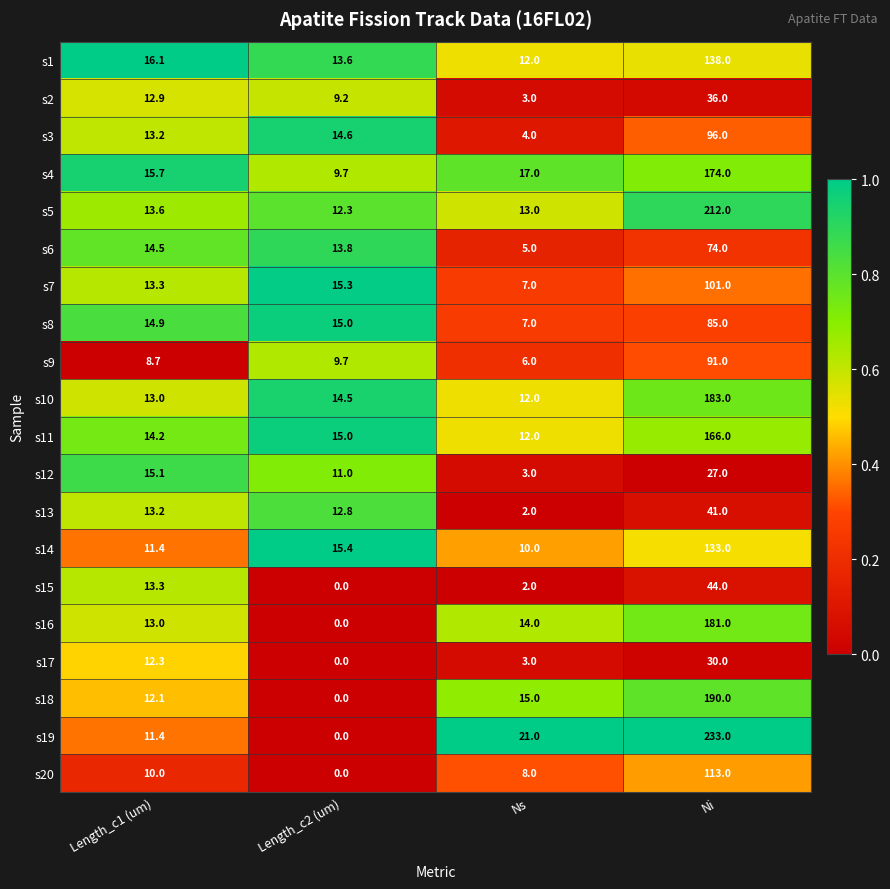

Is it true that s2 equals 14.1 at Length_c2 (um)?

False